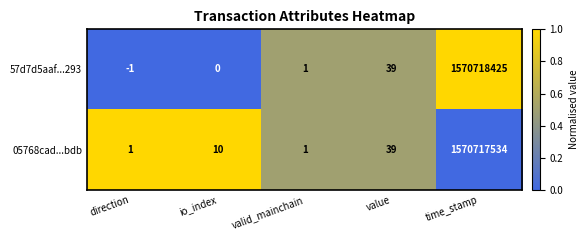

Is it true that 57d7d5aaf...293 equals -996803971 at io_index?

False